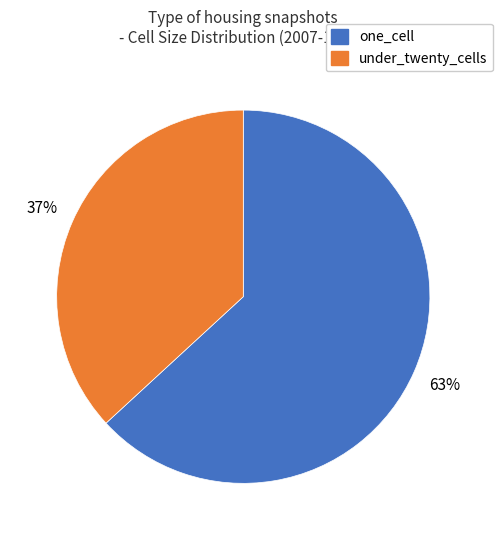

To the nearest percent, what is the average slice percentage?

50%